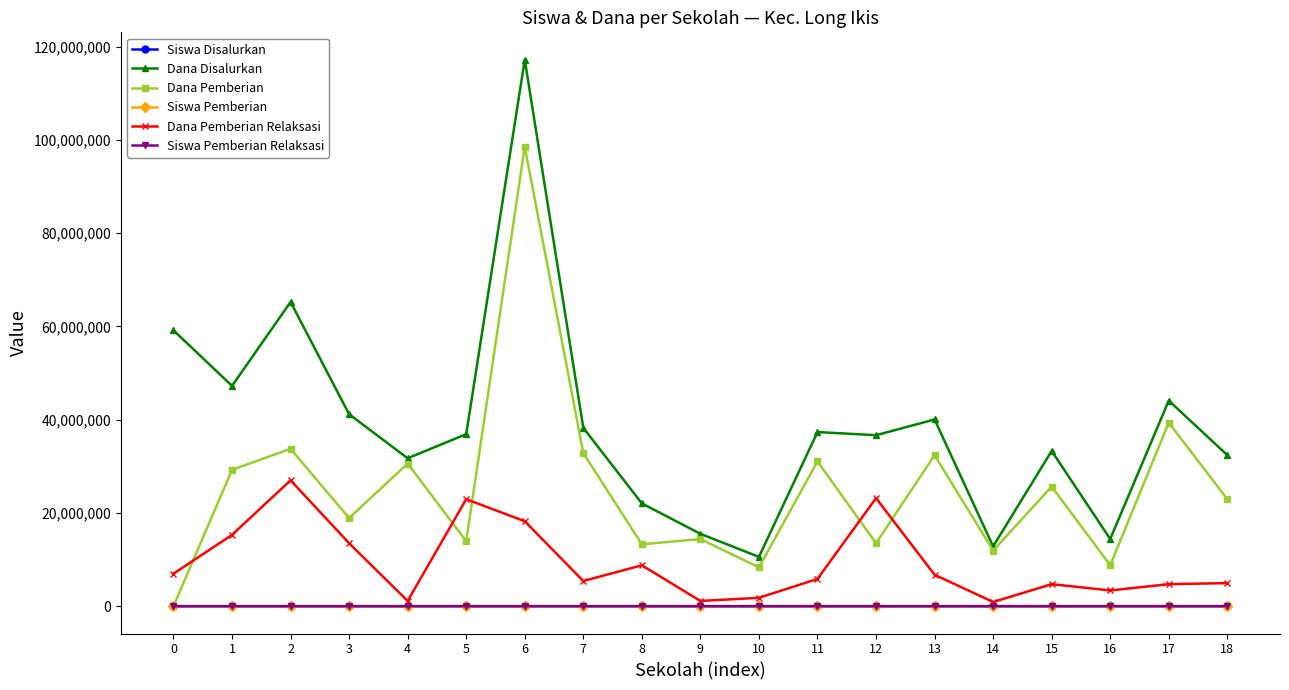

What are all the series names shown in the legend?

Siswa Disalurkan, Dana Disalurkan, Dana Pemberian, Siswa Pemberian, Dana Pemberian Relaksasi, Siswa Pemberian Relaksasi